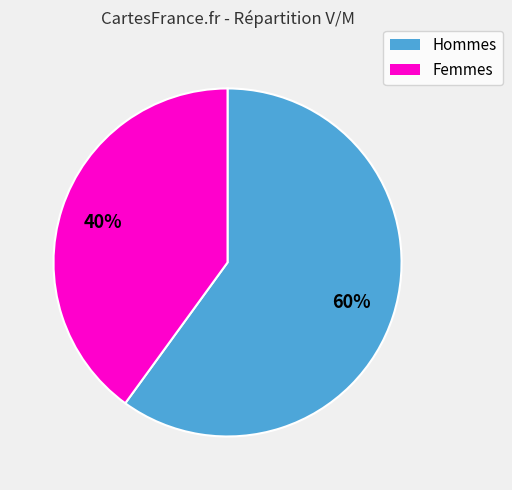

Count the number of slices in the pie.

2